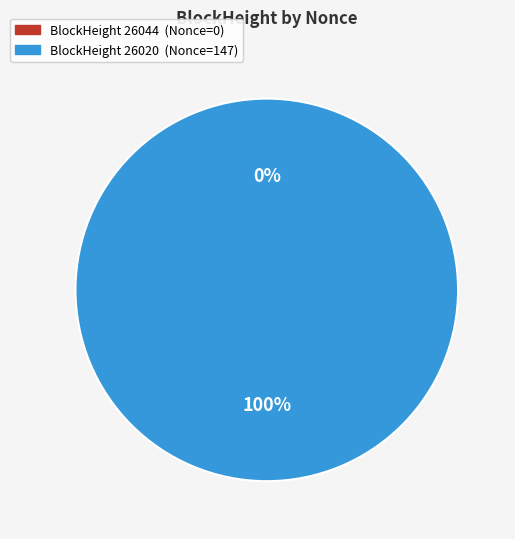

Rank the categories by value from lowest to highest.

26044, 26020